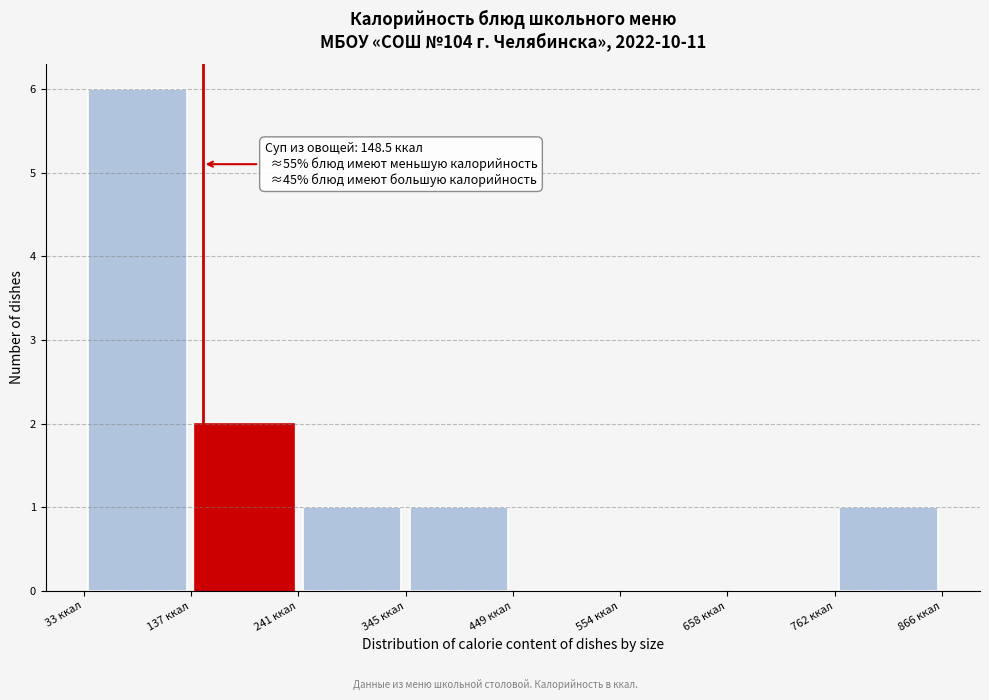

Over which range of the x-axis is the bar tallest?

40 to 140